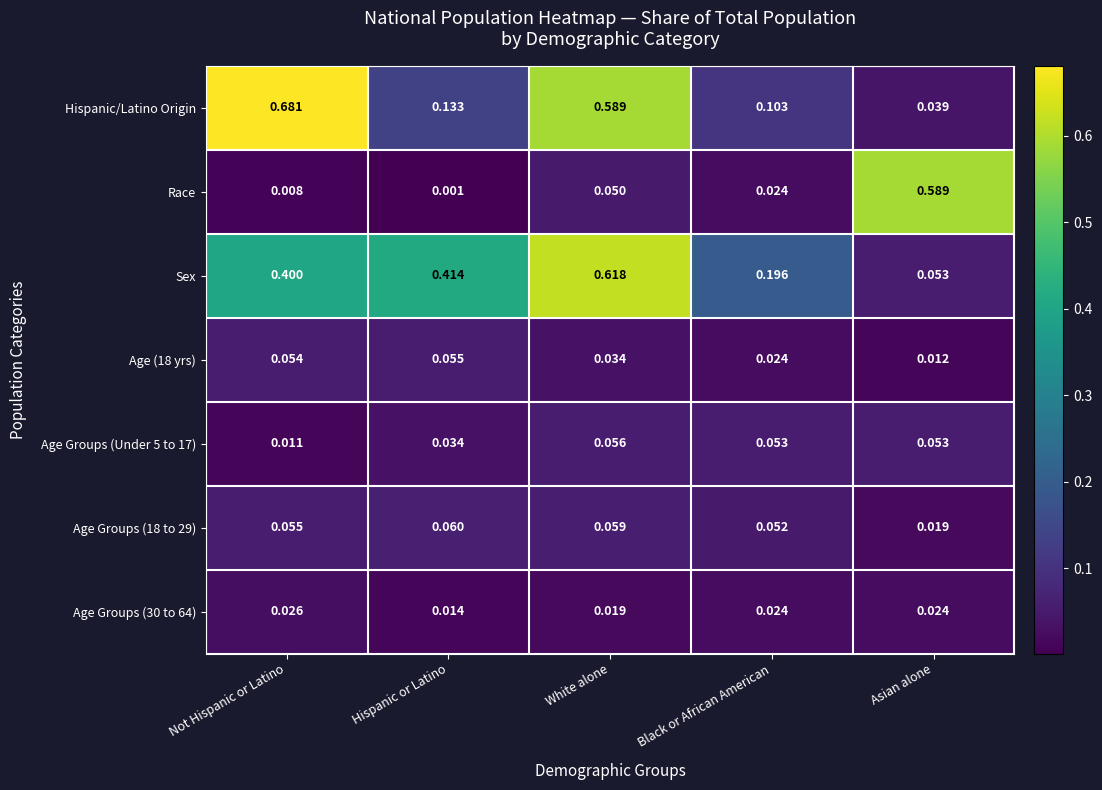

At White alone, list the series in order from largest to smallest.

Sex, Hispanic/Latino Origin, Age Groups (18 to 29), Age Groups (Under 5 to 17), Race, Age (18 yrs), Age Groups (30 to 64)